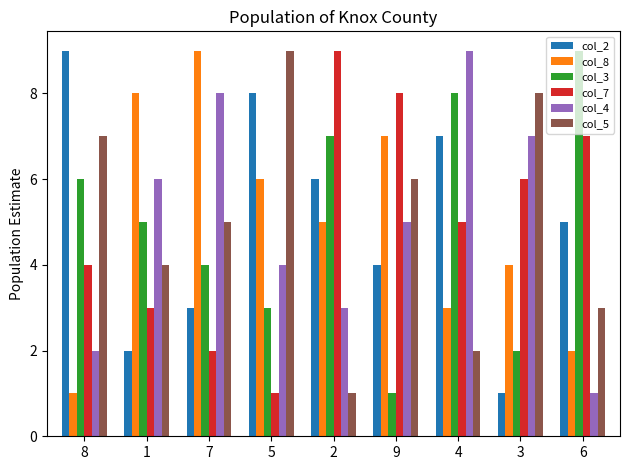

What is the minimum value shown in the chart?

1